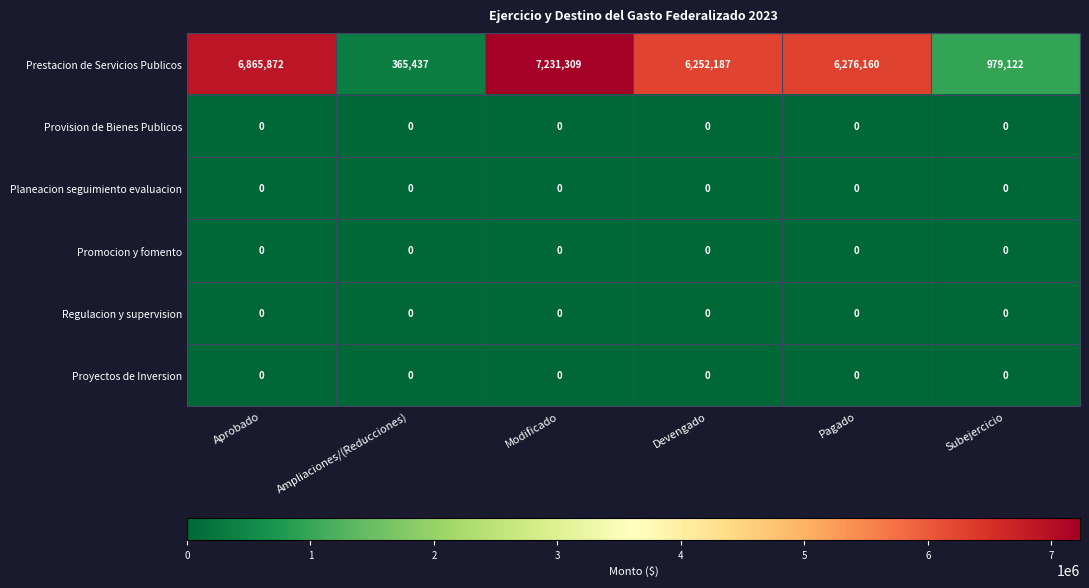

Count the number of categories in the chart.

6